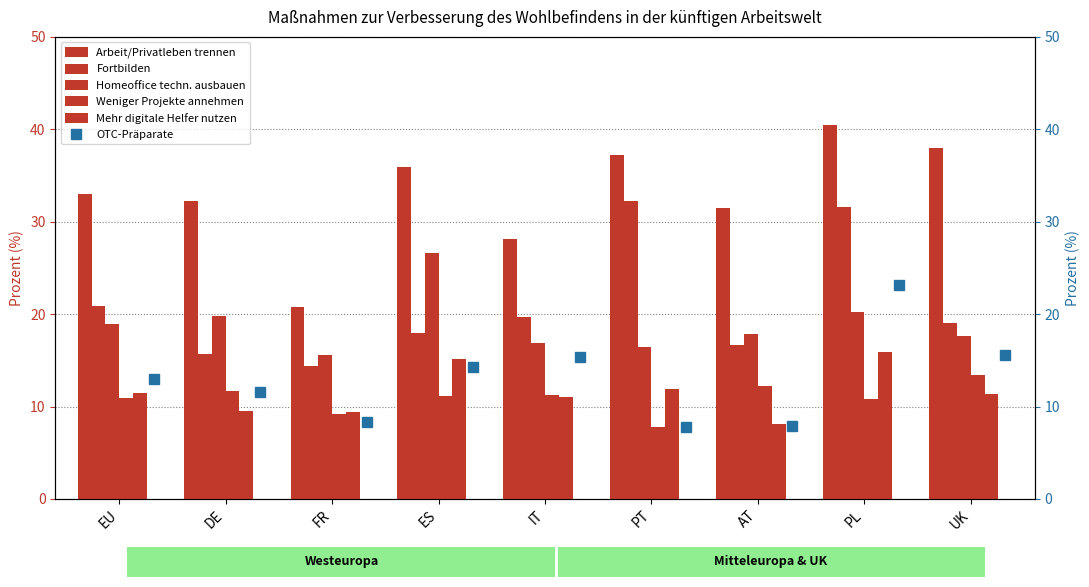

Which category has the lowest value in the Homeoffice techn. ausbauen series?

FR